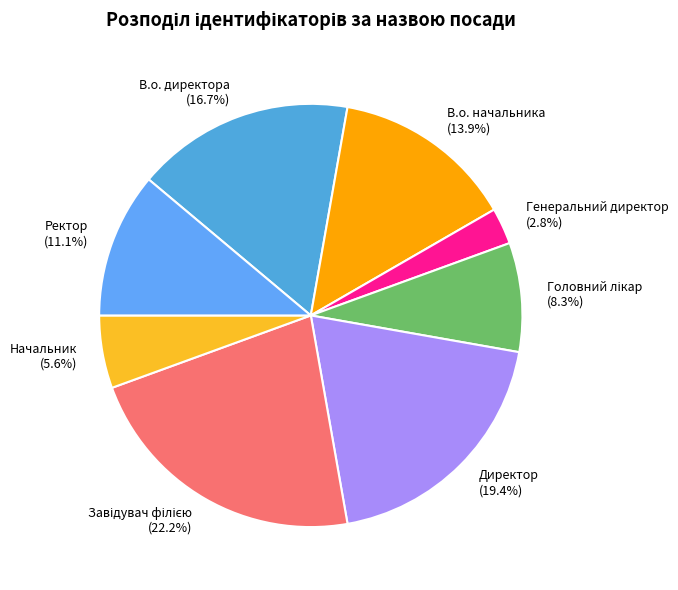

To the nearest percent, what percentage of the pie is Директор?

19%